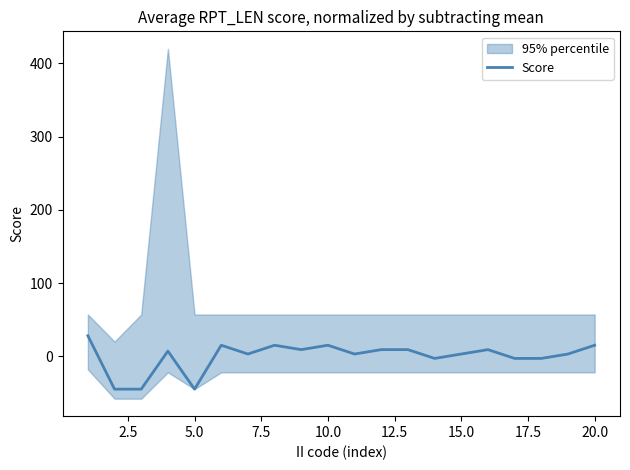

What is the value of the 20th point from the left?

15.0